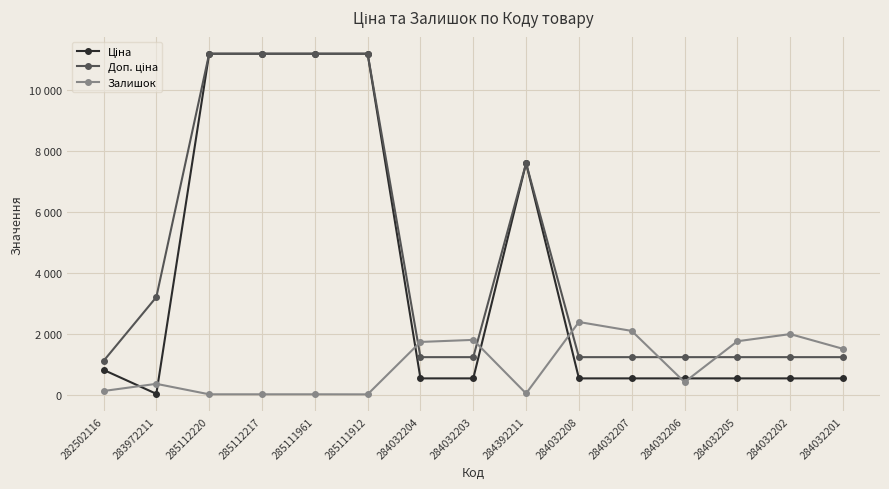

Which has a higher value, 284392211 or 284032202?

284392211